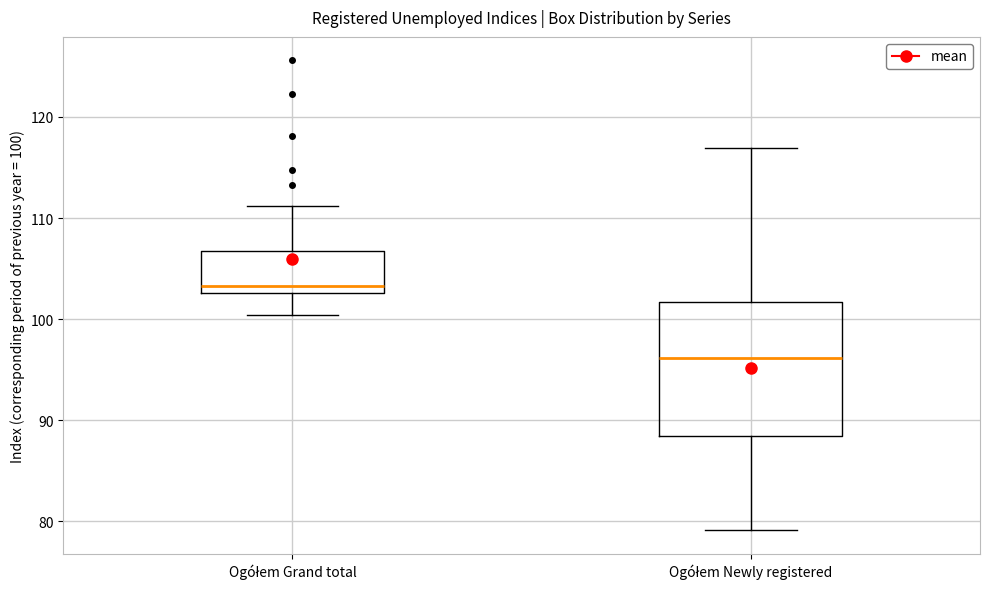

Reading left to right, transcribe this box plot: for each box, give where its median line is, the range the box spans, and where its two whiskers end, as read against the y-axis. The values are not printed on the chart, so give them approximately, as read against the axis.

Ogółem Grand total: median 103 (just above the box's lower edge), box 103 to 107, whiskers 100 to 111
Ogółem Newly registered: median 96, box 88 to 102, whiskers 79 to 117